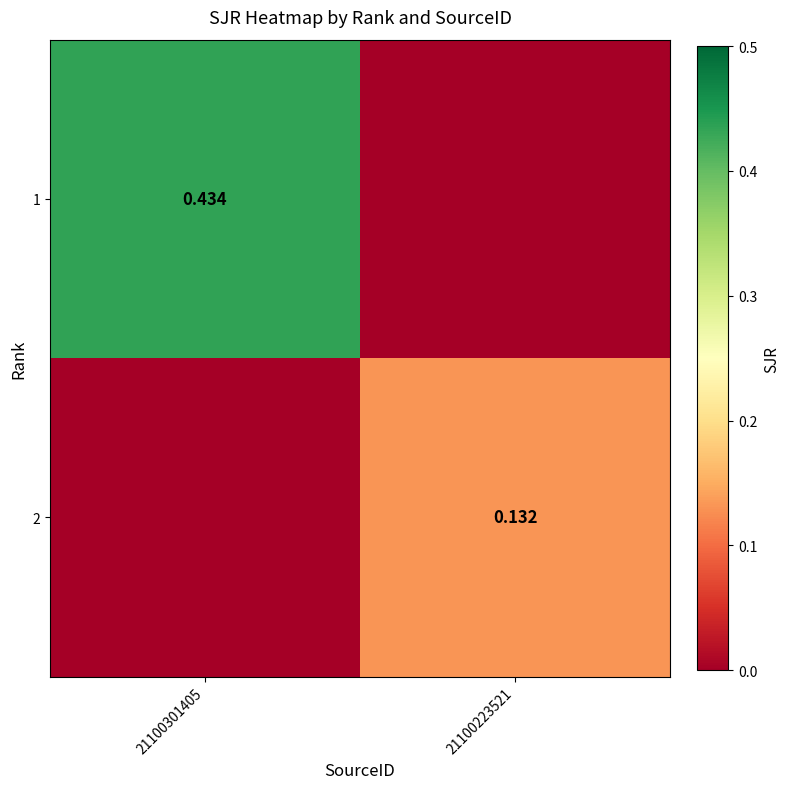

Is the value of 1 at 21100301405 greater than the value of 2 at 21100223521?

Yes